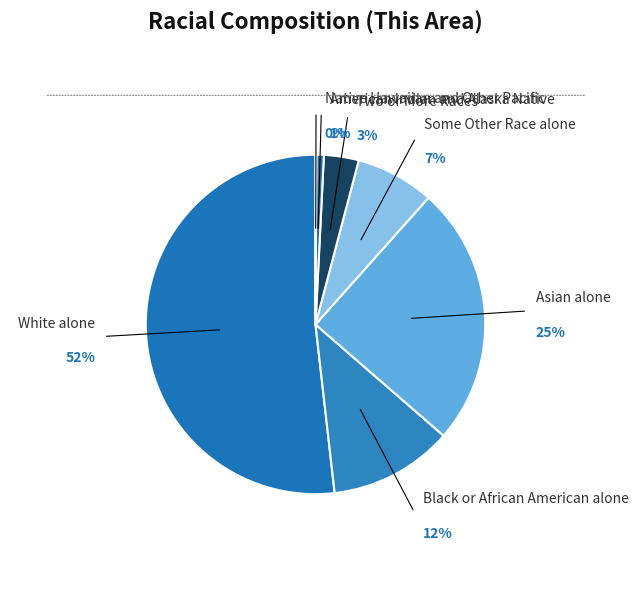

How many segments does this pie chart have?

7